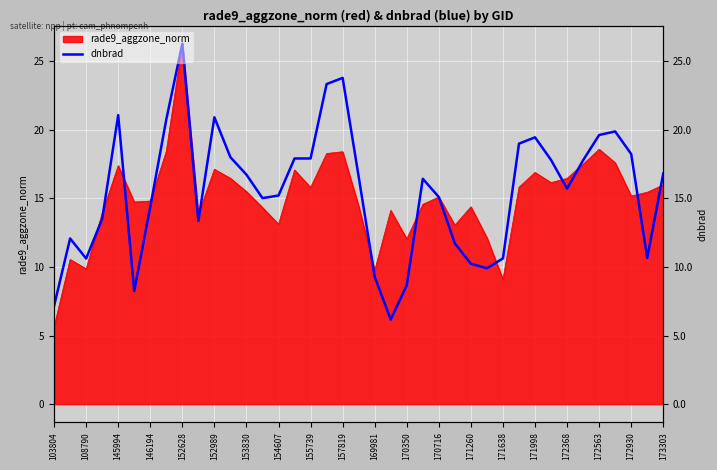

What is the label of the 14th point from the left?

171260